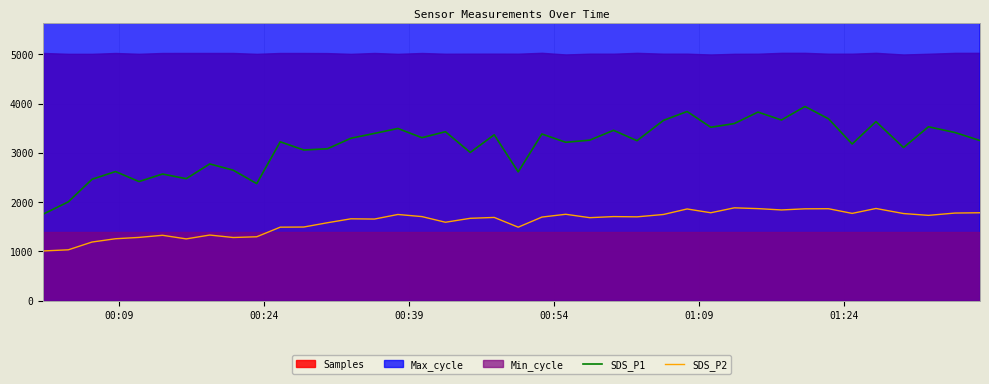

True or false: SDS_P1 and SDS_P2 cross at least once.

False